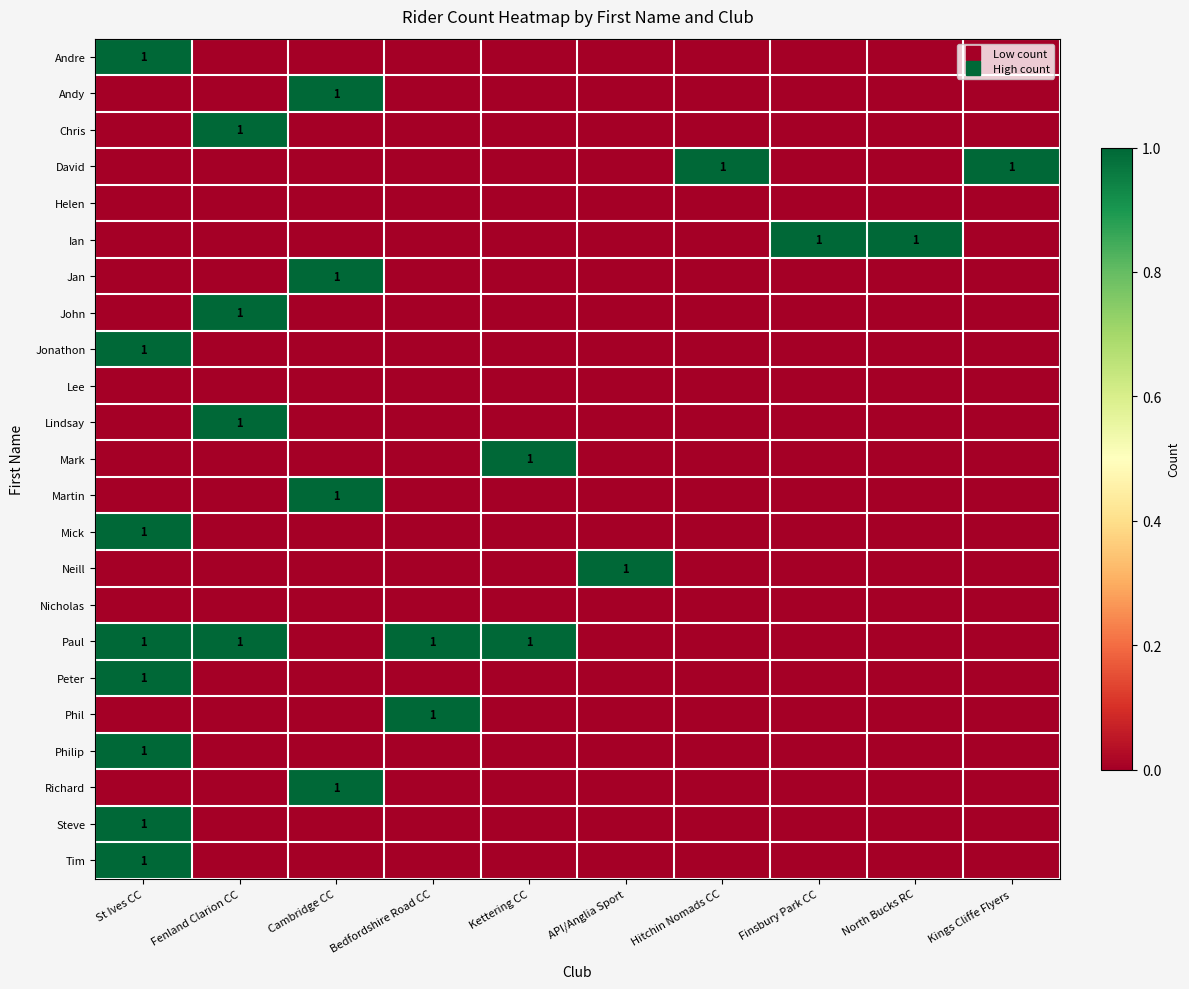

Which has a higher value, API/Anglia Sport or Kettering CC?

API/Anglia Sport